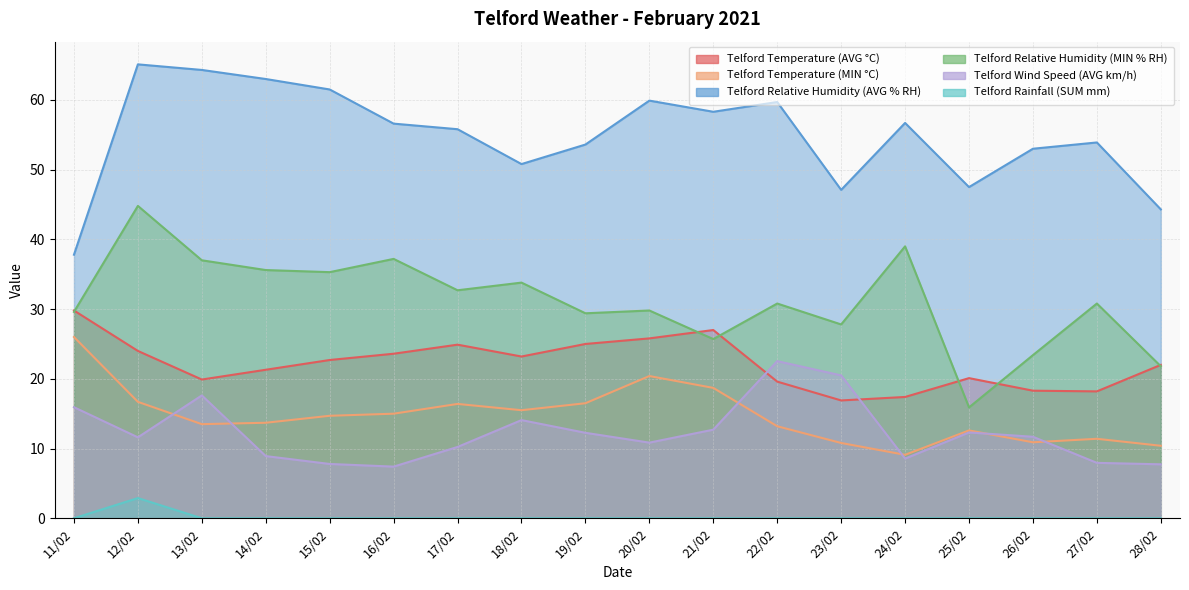

At which category is the sum across all series the highest?

12/02